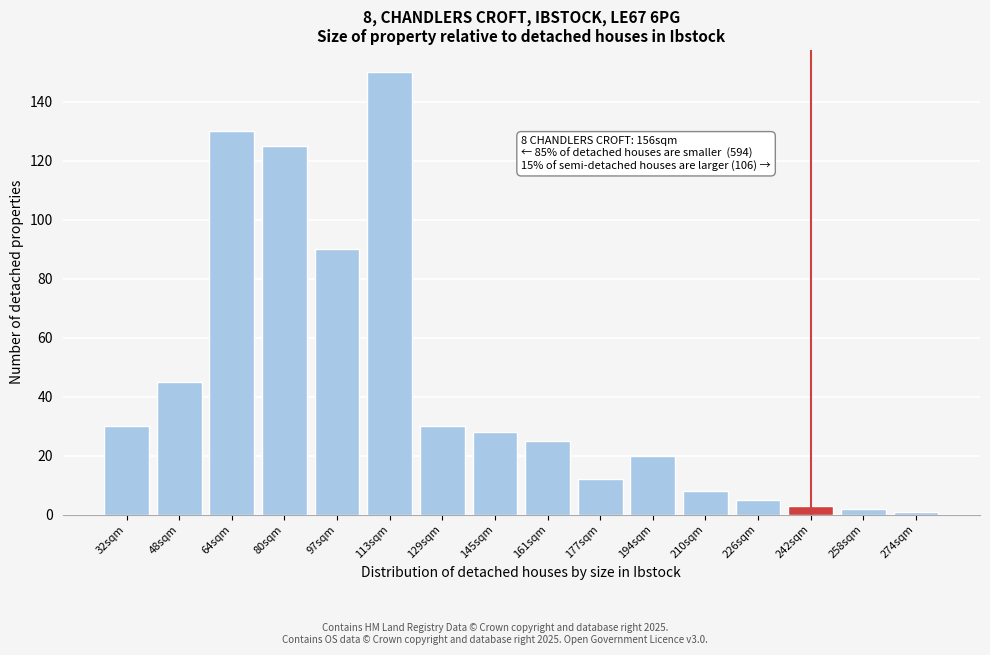

Reading right to left, list all the values displayed in this chart.

1	2	3	5	8	20	12	25	28	30	150	90	125	130	45	30